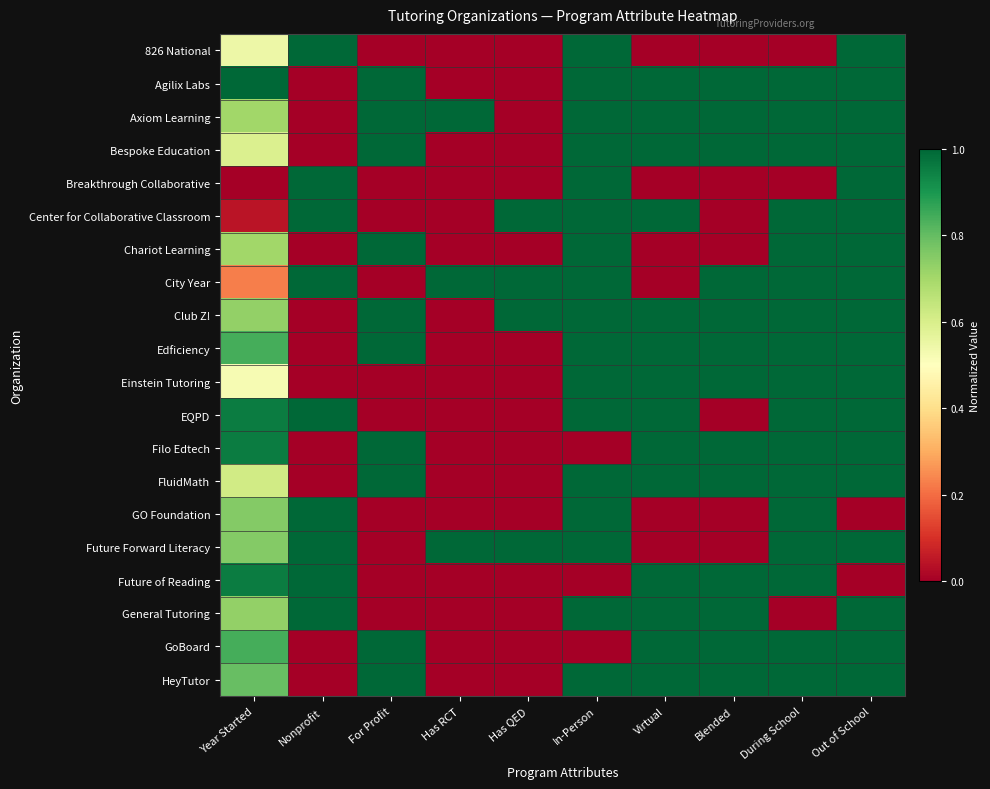

How many series are shown in this chart?

20